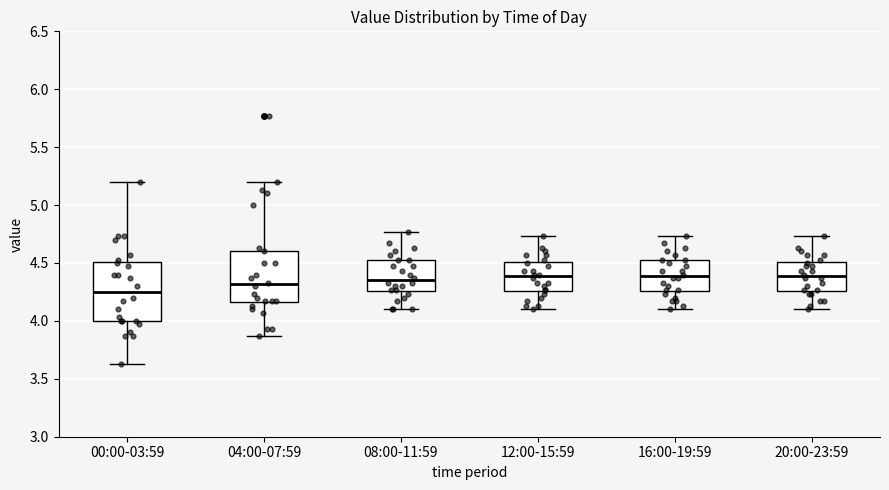

Comparing the boxes themselves (not the whiskers), which one is the tallest?

00:00-03:59